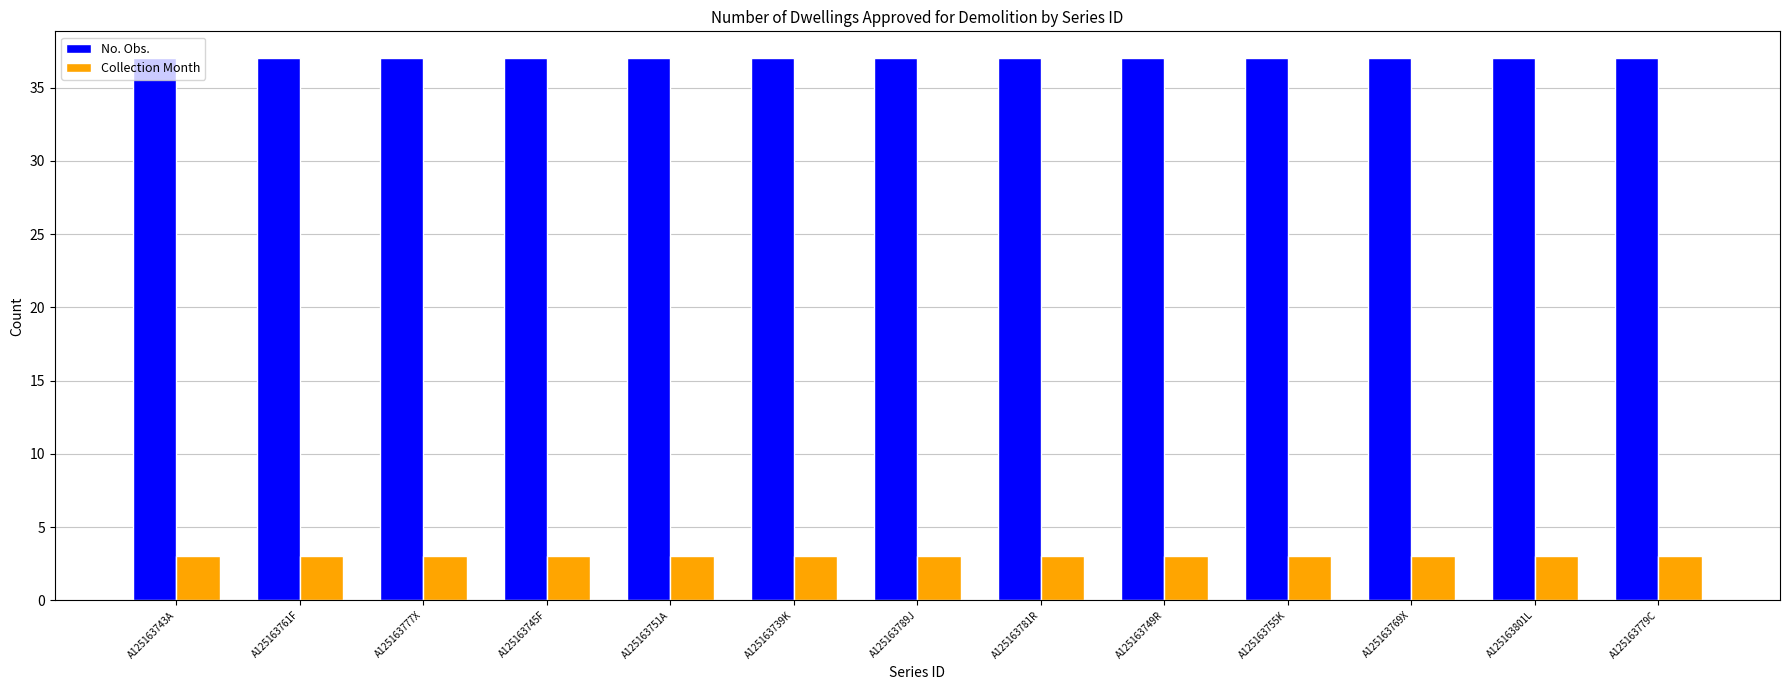

What is the value of the Collection Month bar at the 2nd from the left?

3